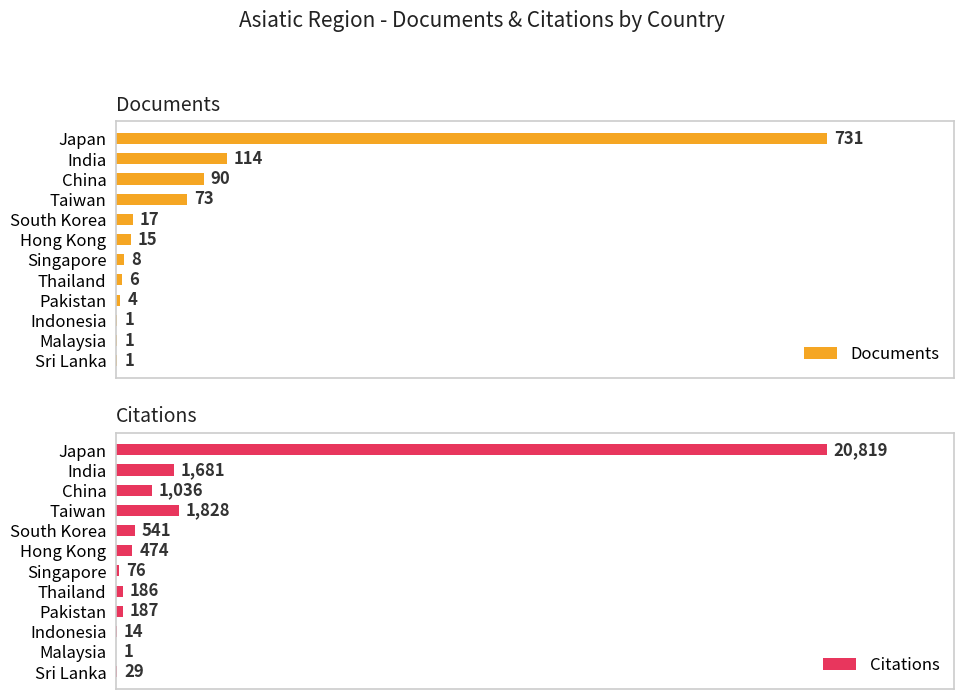

What is the difference between the maximum and minimum values in the Documents series?

730